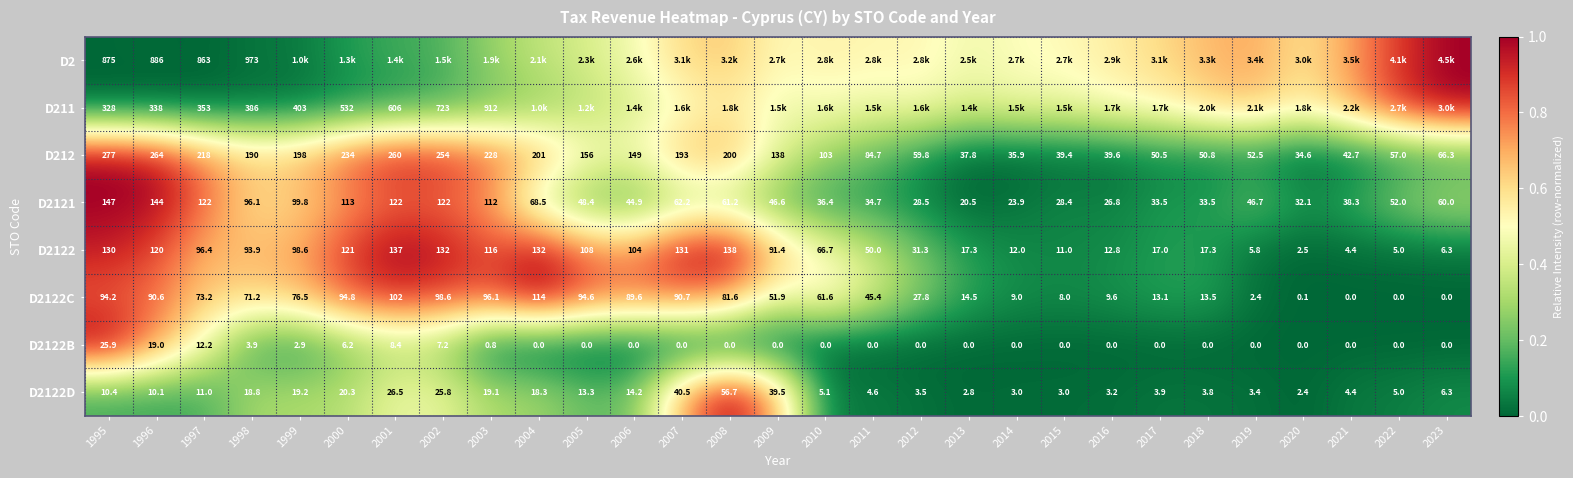

Is the value of D212 at 2005 greater than the value of D2122 at 2019?

Yes